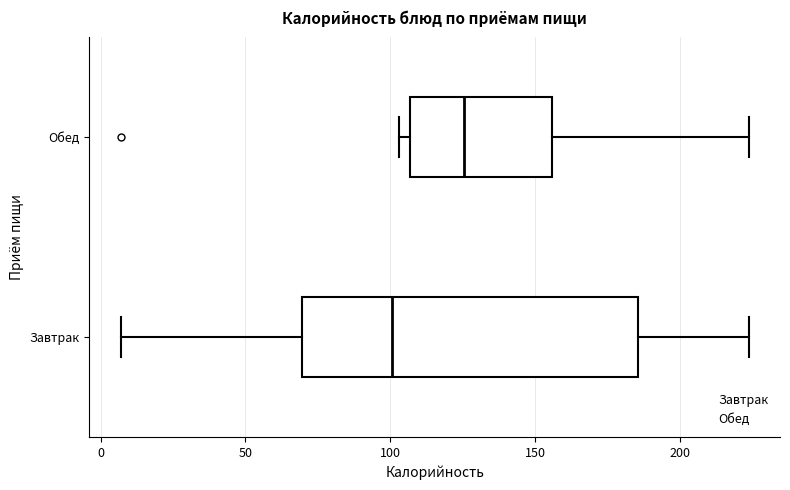

Where does the right whisker of the box for Завтрак end on the x-axis? The values are not printed on the chart, so give them approximately, as read against the axis.

225